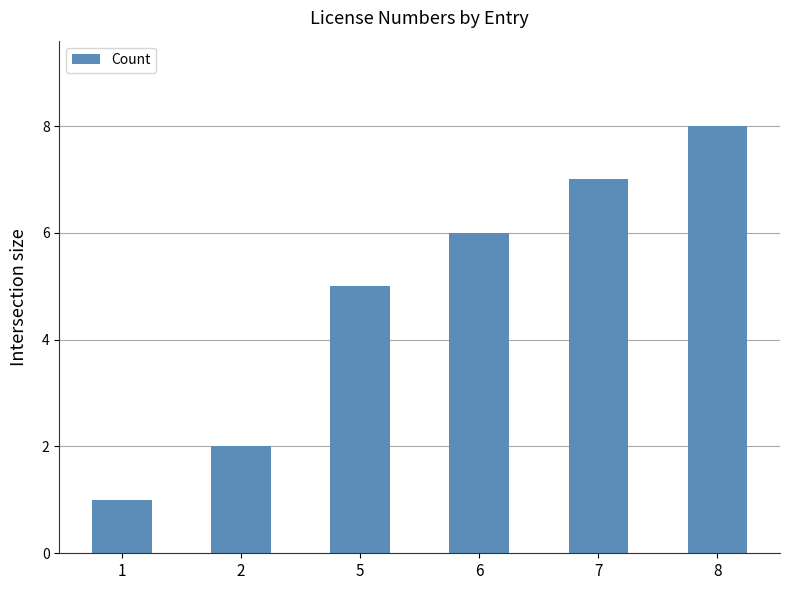

Reading left to right, list all the values displayed in this chart.

1=1	2=2	5=5	6=6	7=7	8=8